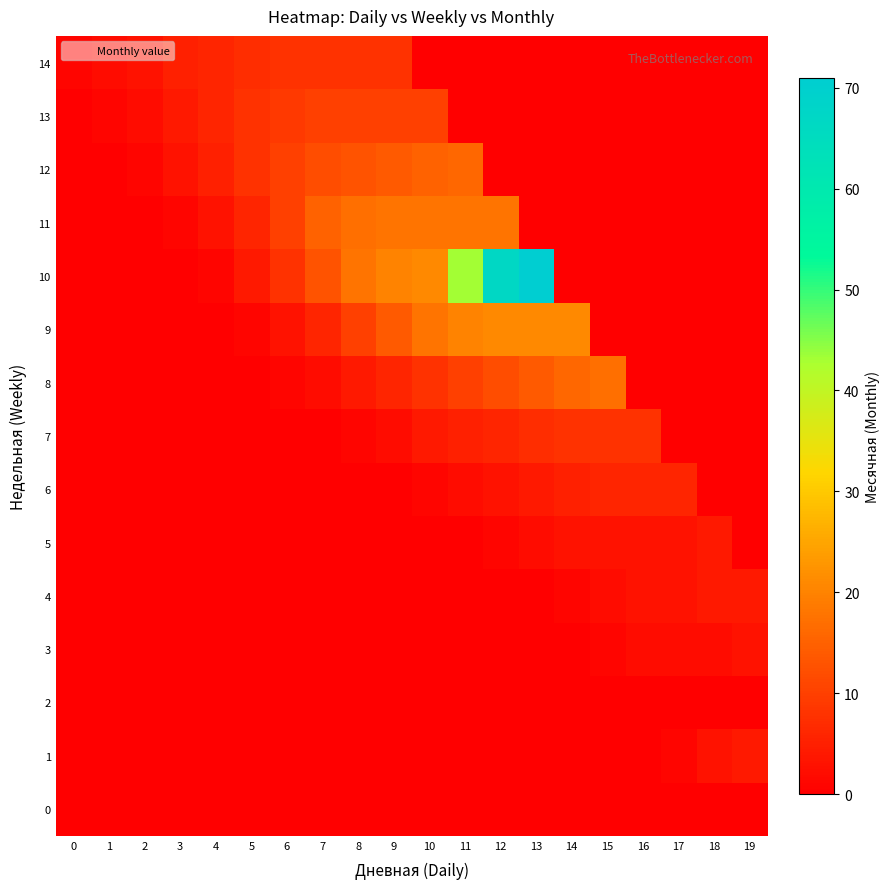

How many distinct data groups are displayed?

15